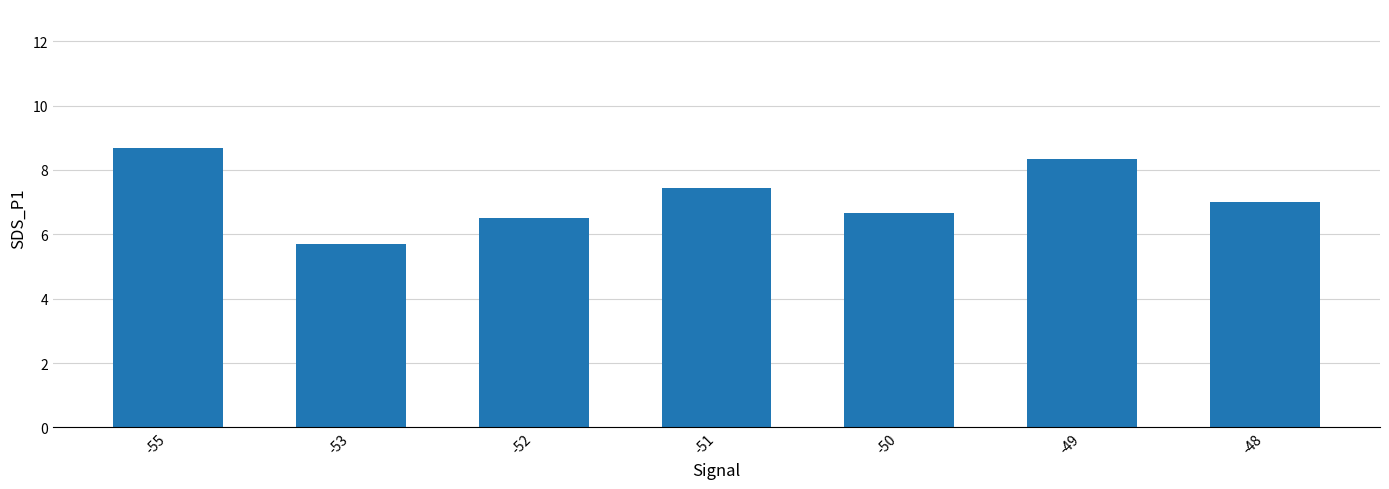

Does the chart contain stacked bars?

No